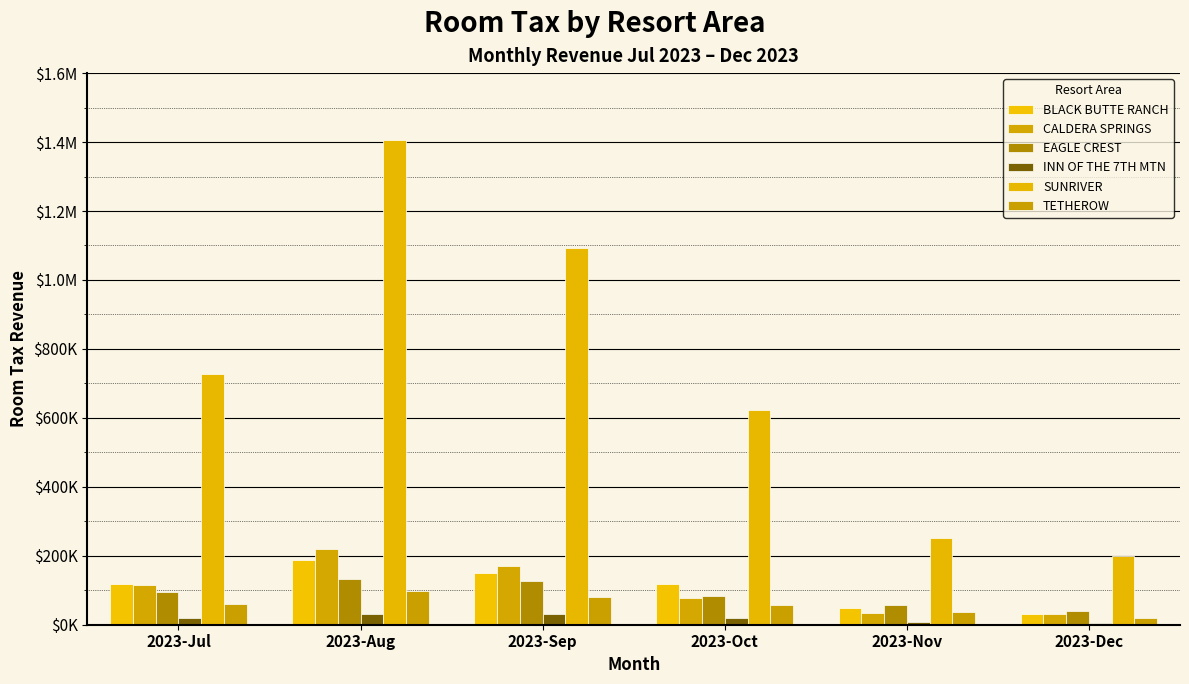

Does the chart contain stacked bars?

No